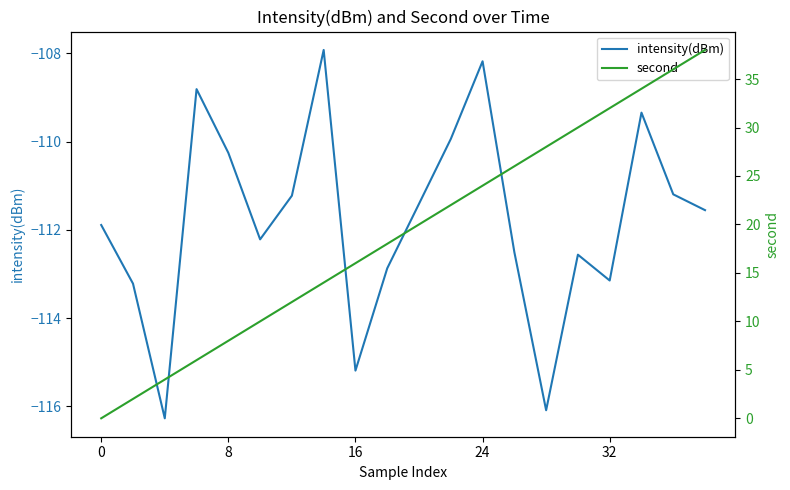

Rank the series at 0 from highest to lowest value.

second, intensity(dBm)